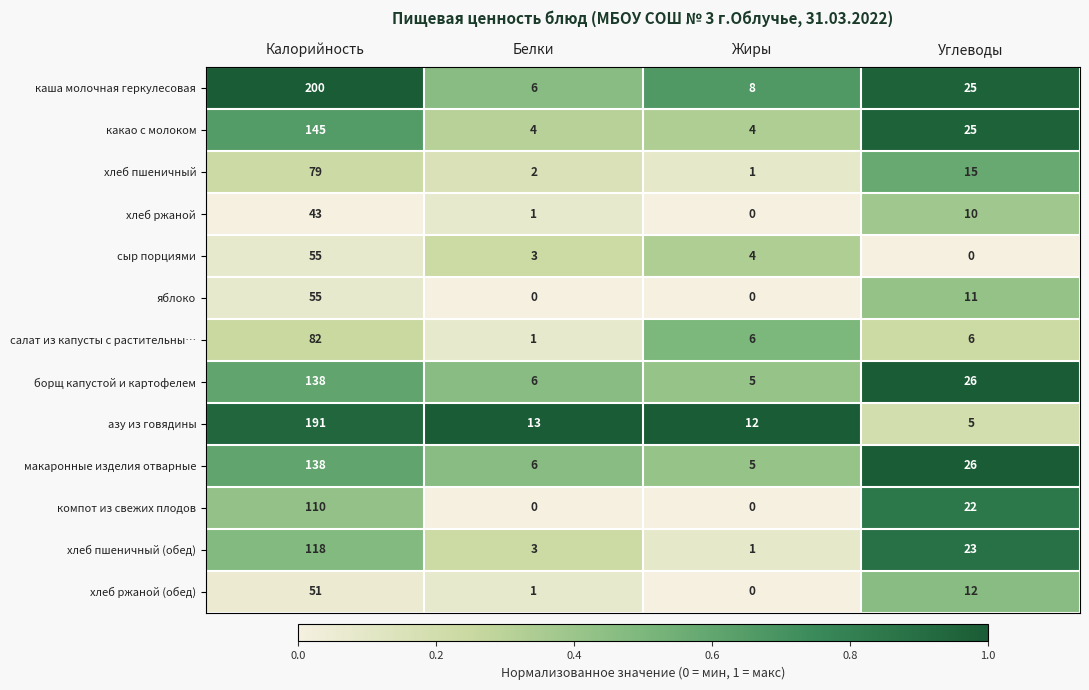

What is the difference between the second highest and minimum values in the хлеб пшеничный series?

14